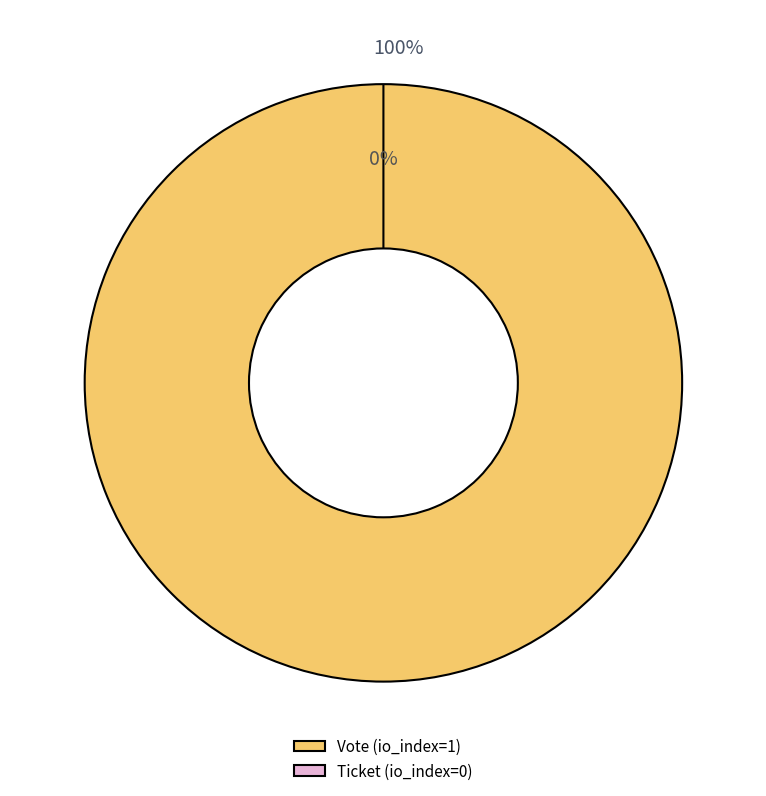

How many slices are in this pie chart?

2